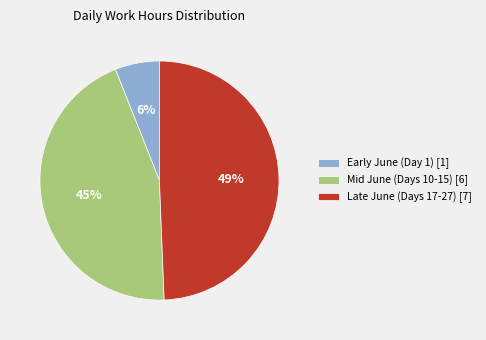

To the nearest percent, what is the combined percentage of Mid June (Days 10-15) [6] and Late June (Days 17-27) [7]?

94%